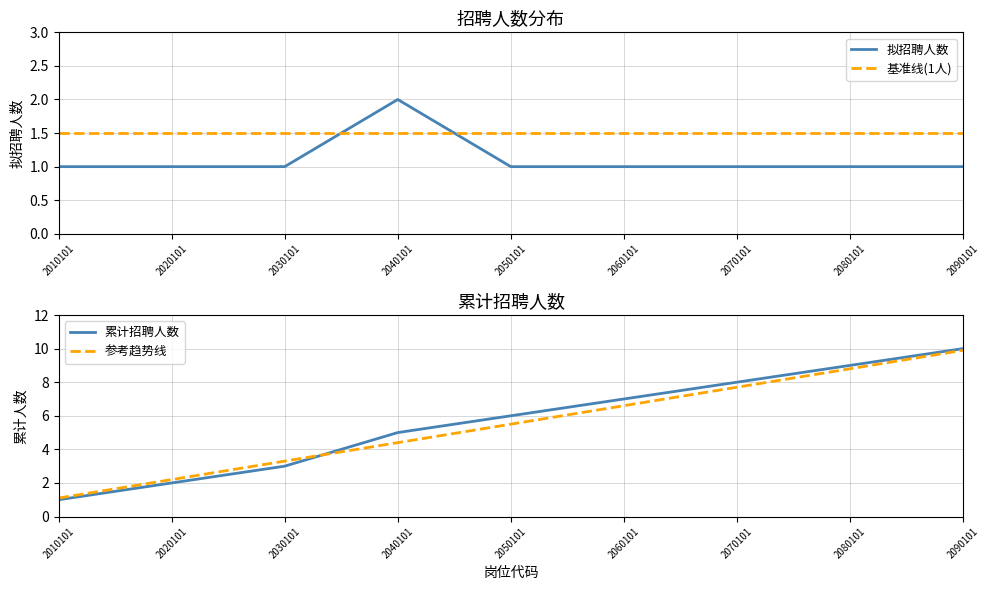

True or false: 累计招聘人数 has more than 0 points higher than both neighbors.

False